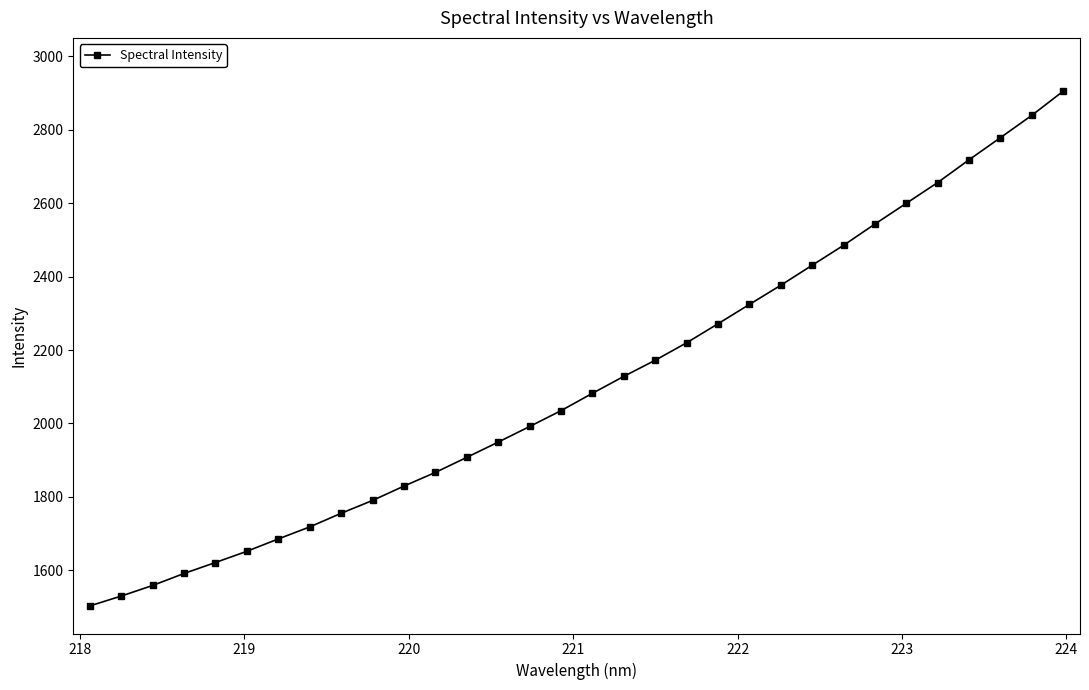

What is the value of the 4th point from the left?

1591.1